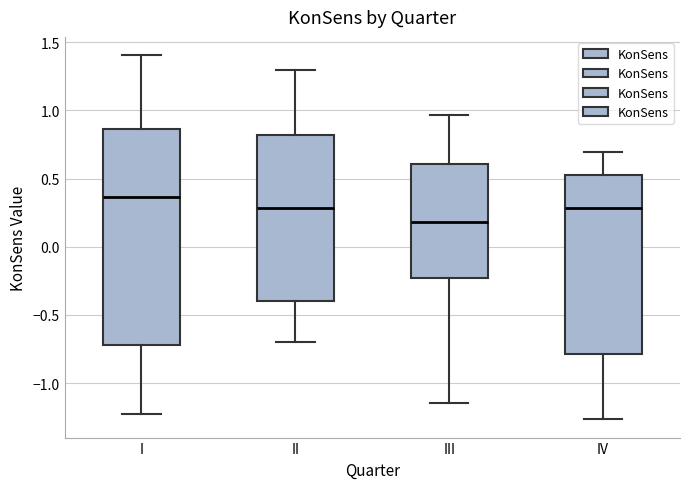

Comparing the boxes themselves (not the whiskers), which one is the tallest?

I